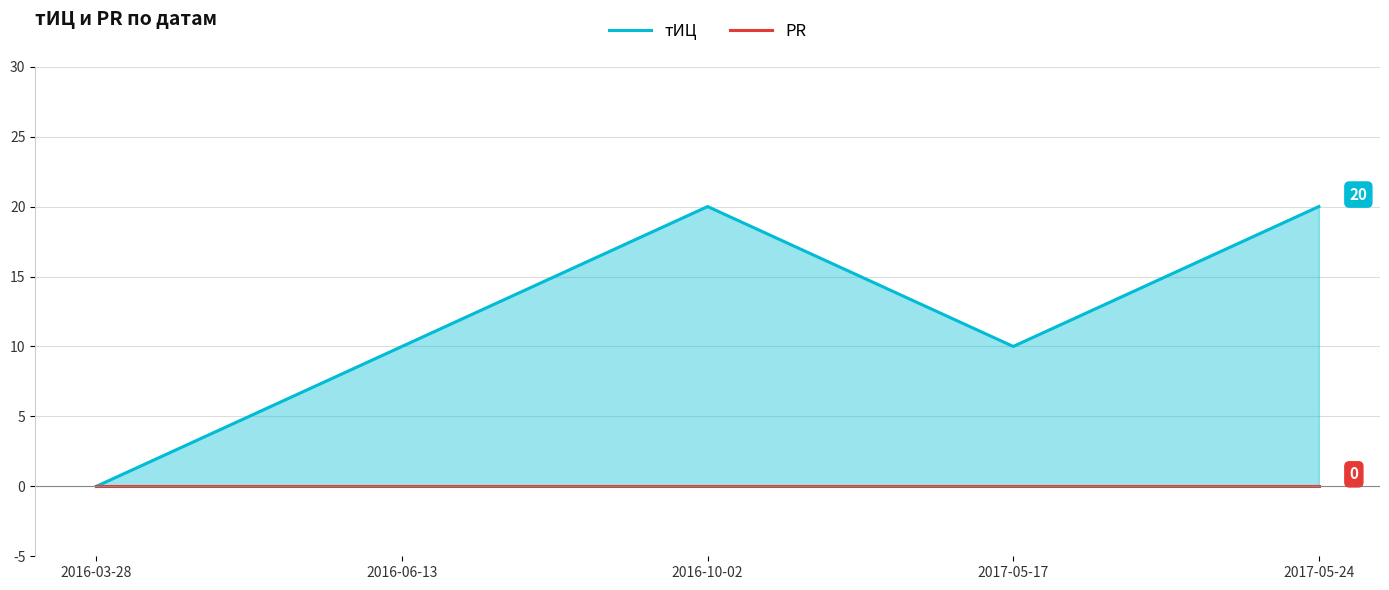

The value of тИЦ at 2017-05-24 is 12. True or false?

False